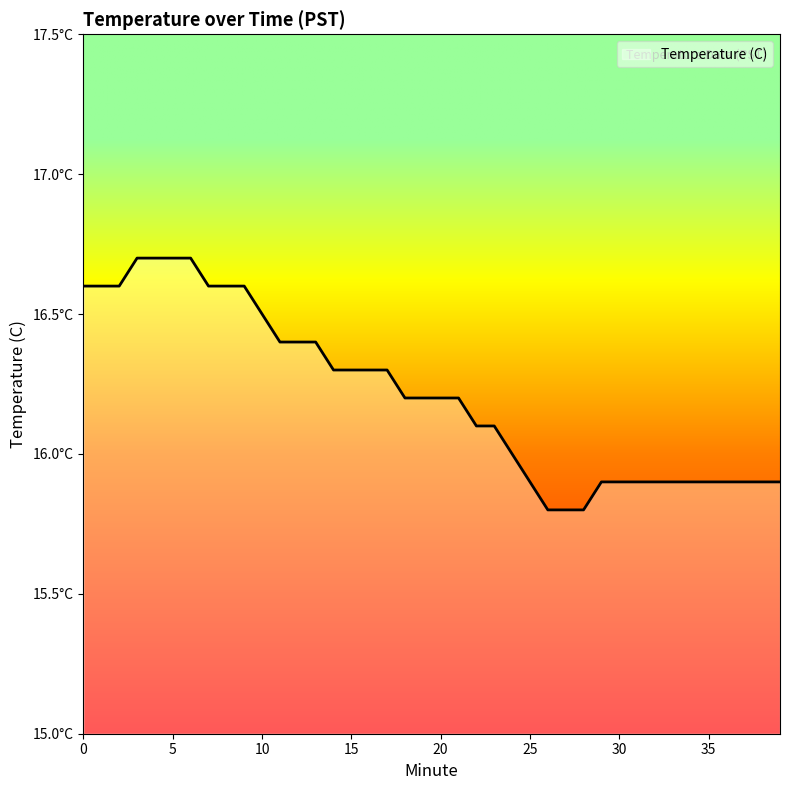

What is the difference between the maximum and minimum values?

0.9